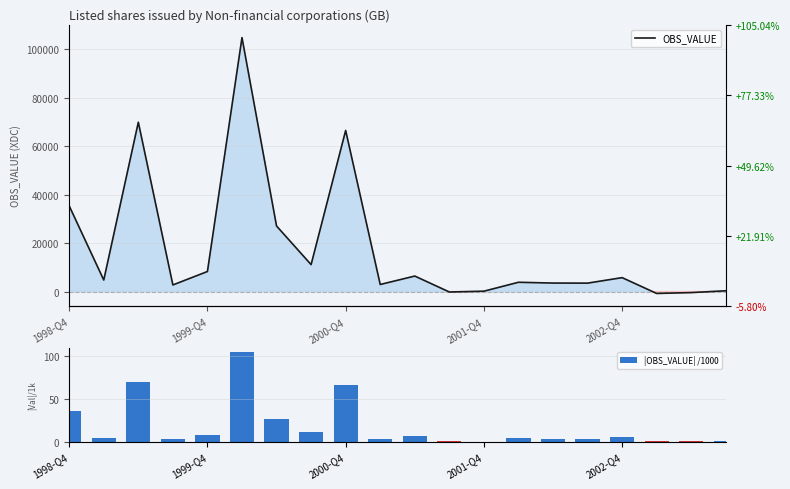

Between 5 and 11, which series saw the biggest shift?

OBS_VALUE